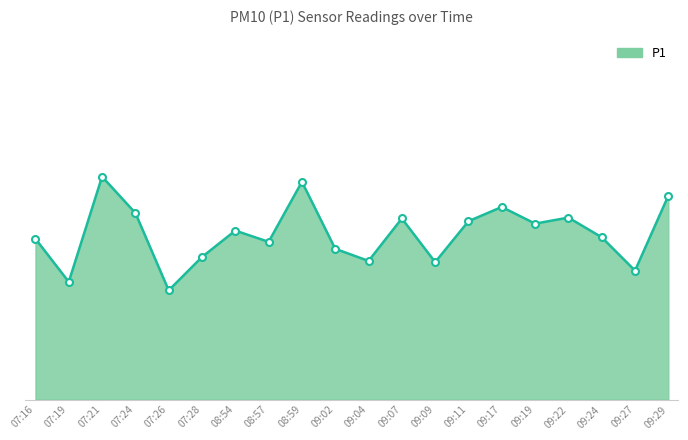

What is the difference between the second highest and second lowest values?

3.3